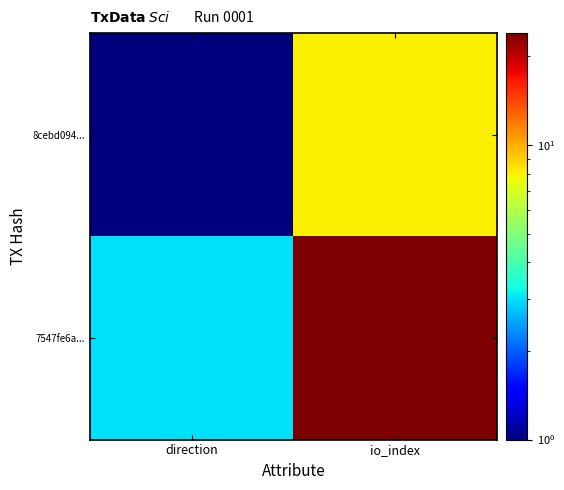

Reading right to left, extract all data points from this chart.

8cebd094...: io_index=8	direction=1
7547fe6a...: io_index=24	direction=3